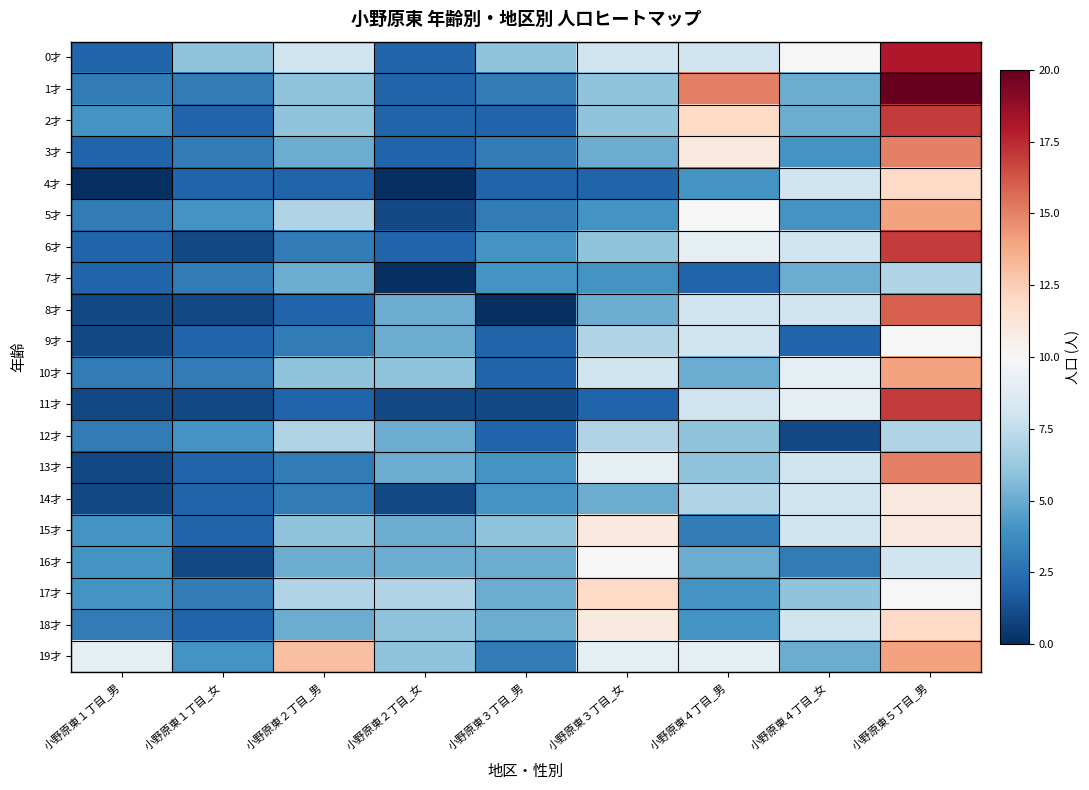

At how many categories does at least one series exceed 5?

9